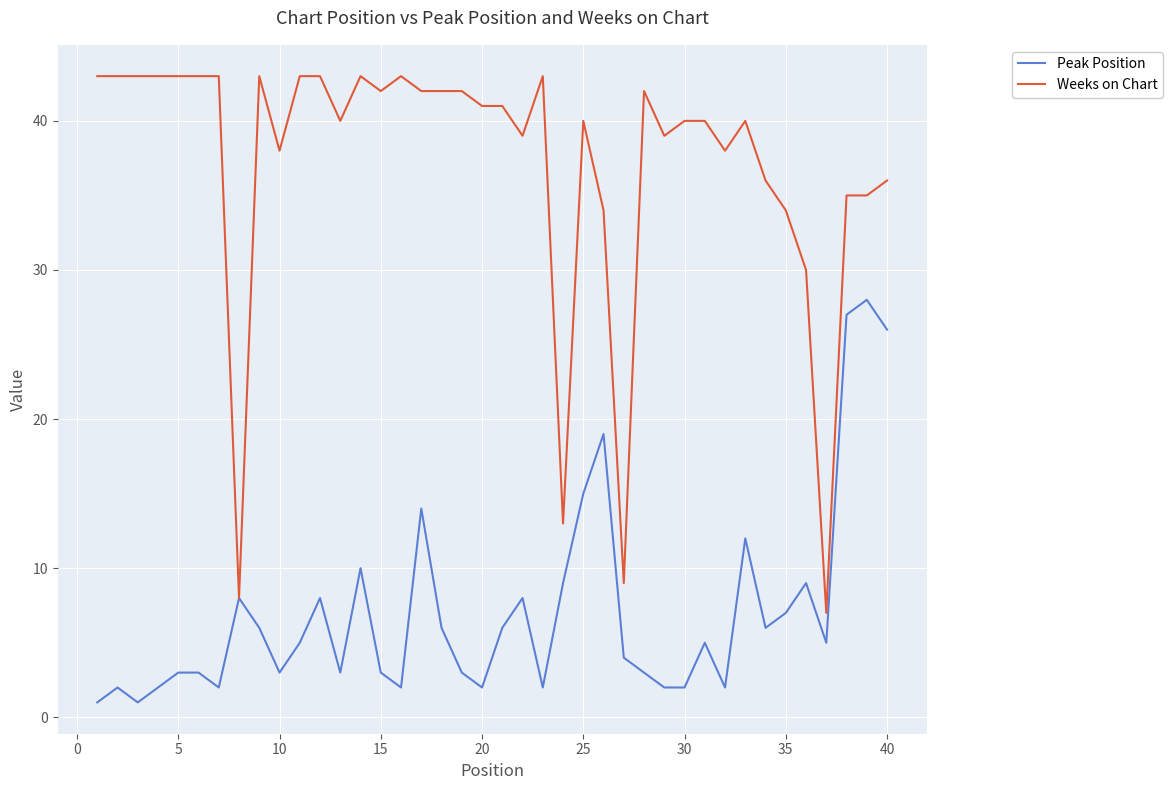

List the series in order of their overall mean, highest first.

Weeks on Chart, Peak Position